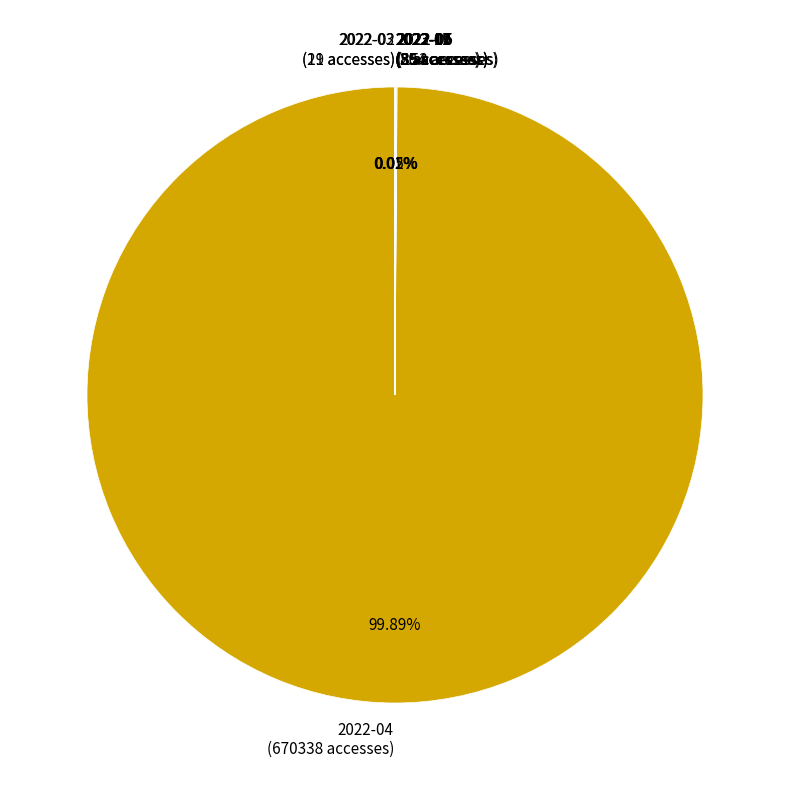

Is there a majority slice in this chart?

Yes